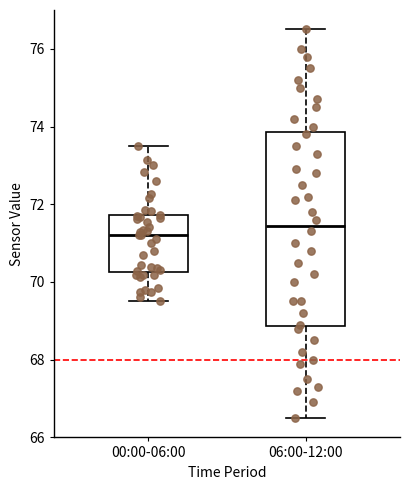

Where does the median line of the box for 00:00-06:00 sit on the y-axis? The values are not printed on the chart, so give them approximately, as read against the axis.

71.2